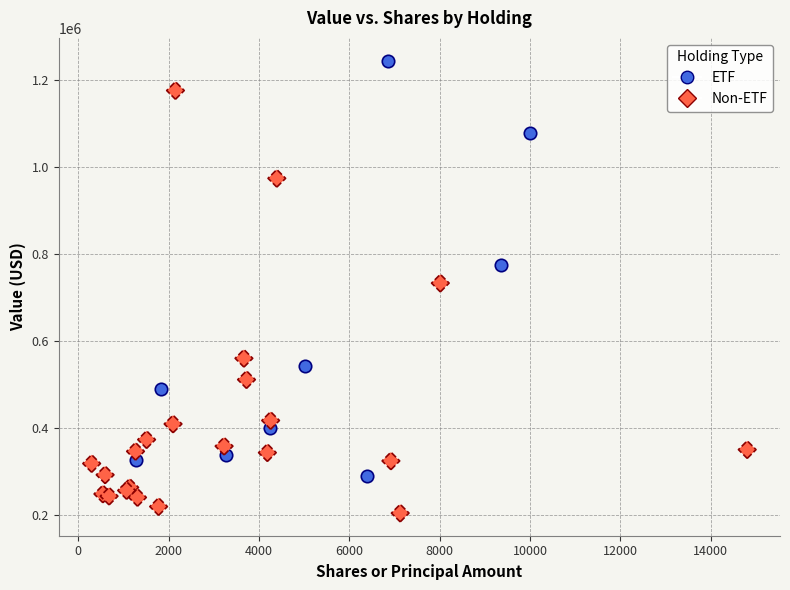

Which series contains the lowest Y value?

Non-ETF